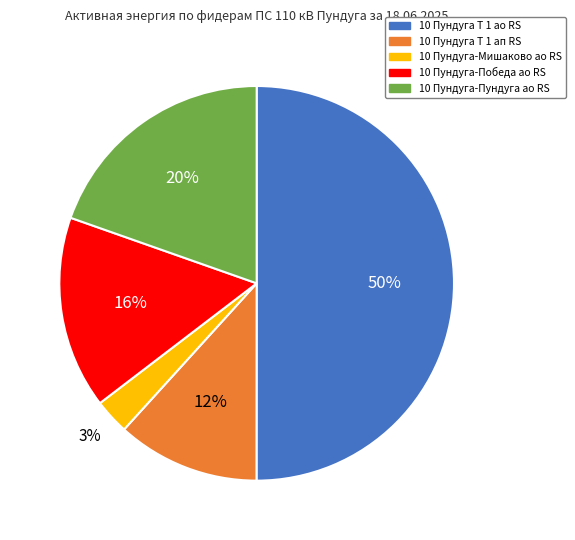

What is the largest slice in the pie chart?

10 Пундуга Т 1 ао RS